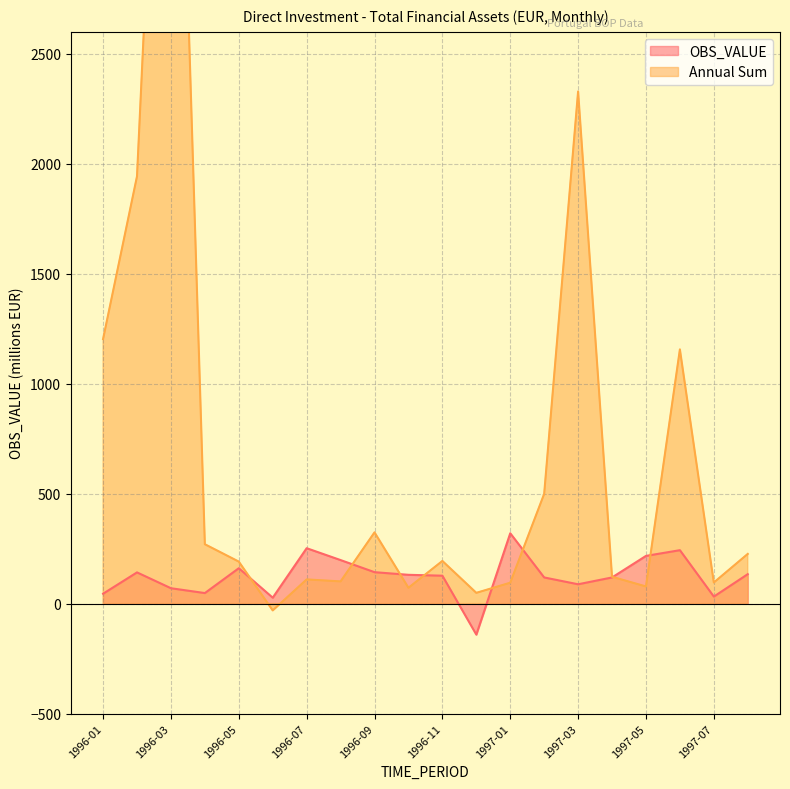

True or false: Annual Sum and OBS_VALUE cross at least once.

True